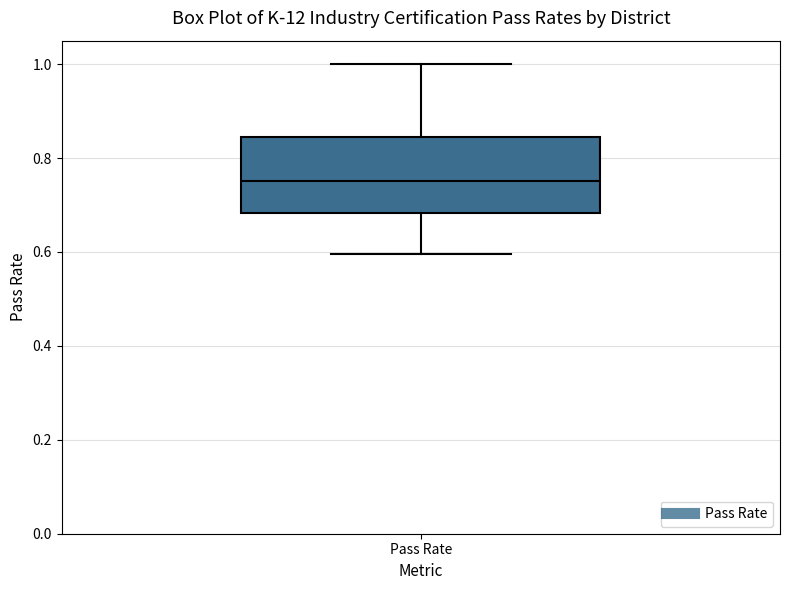

Transcribe this box plot: give where the median line is, the range the box spans, and where the two whiskers end, as read against the y-axis. The values are not printed on the chart, so give them approximately, as read against the axis.

median 0.76, box 0.68 to 0.84, whiskers 0.60 to 1.00